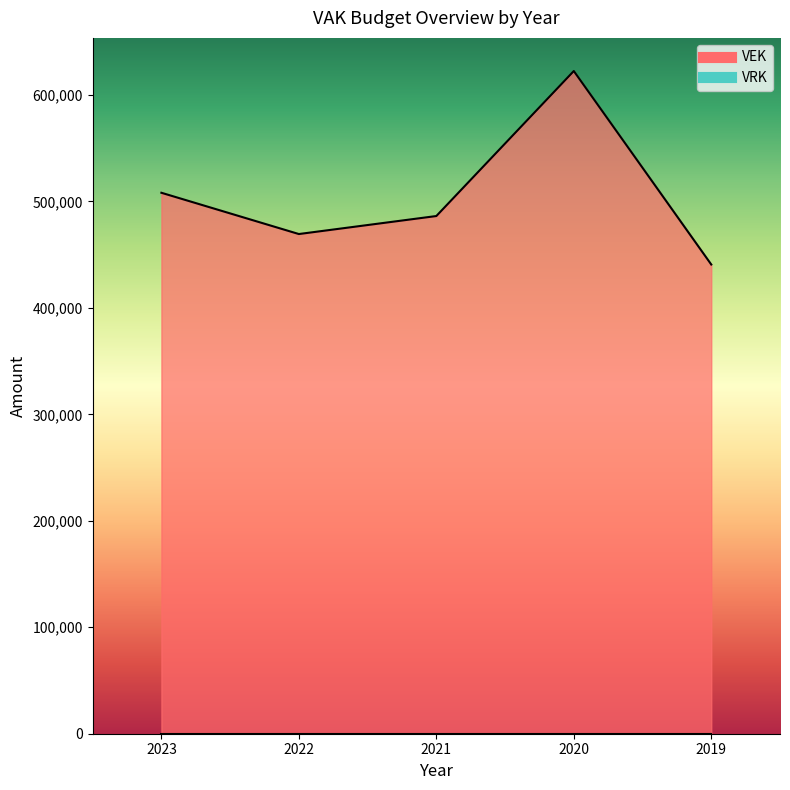

The chart shows a value of 508126 at 2023. True or false?

True